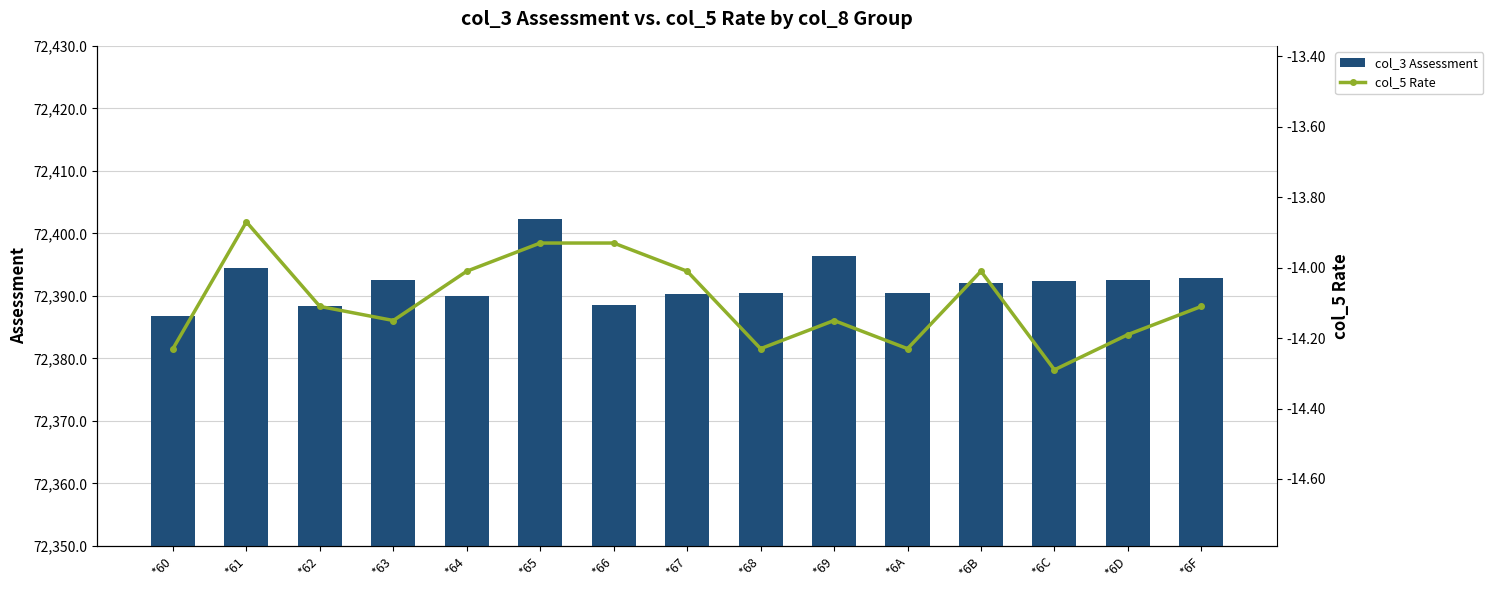

What is the difference between the second highest and minimum values in the col_3 Assessment series?

9.5